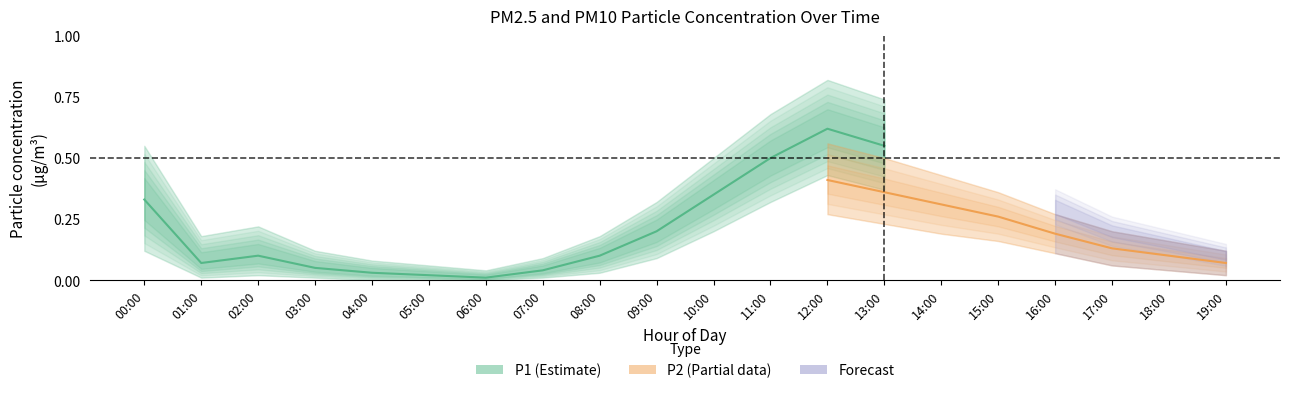

How many lines are shown in the chart?

2